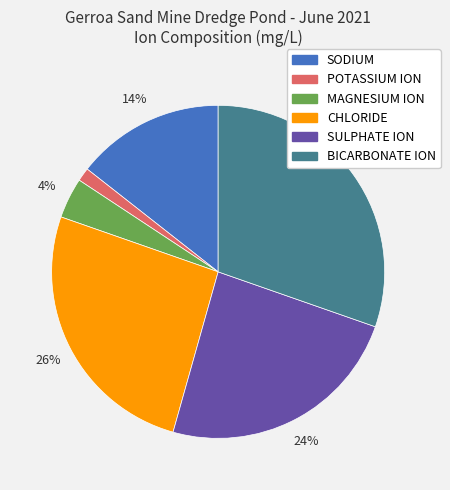

True or false: MAGNESIUM ION accounts for 9% of the total.

False